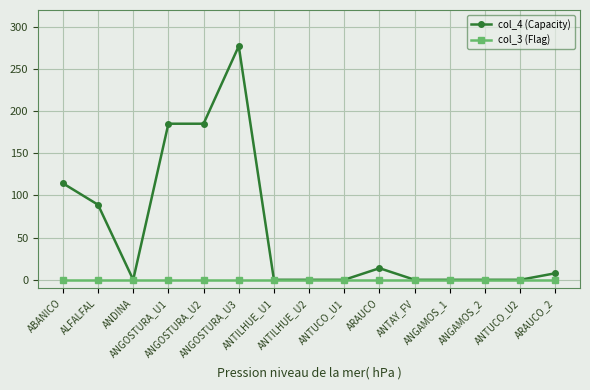

True or false: col_4 (Capacity) has a value of 244.1 at ANGOSTURA_U1.

False